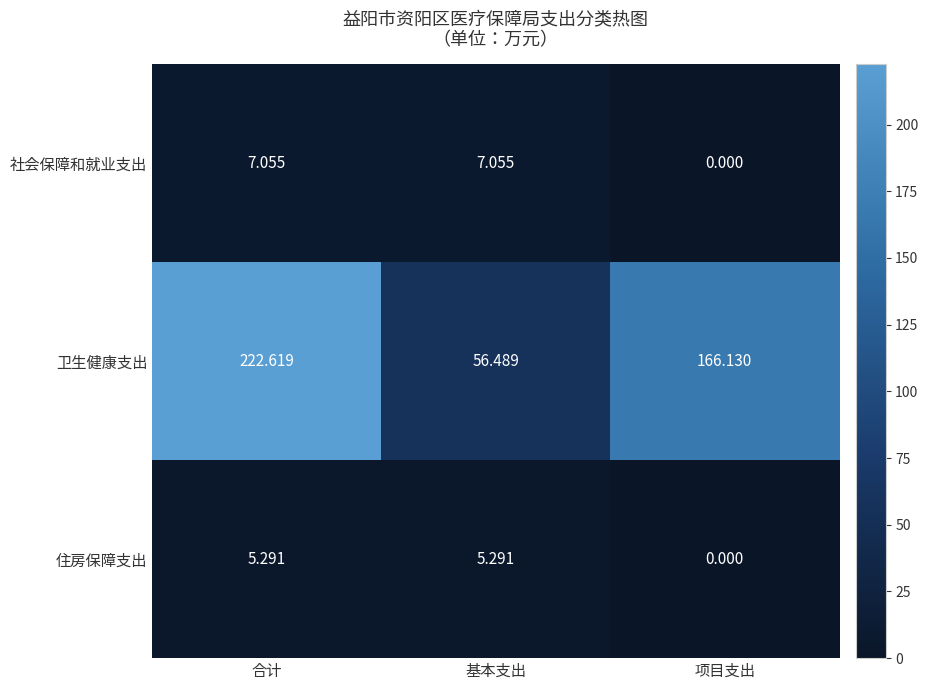

At which category does the chart reach its peak across all series?

合计